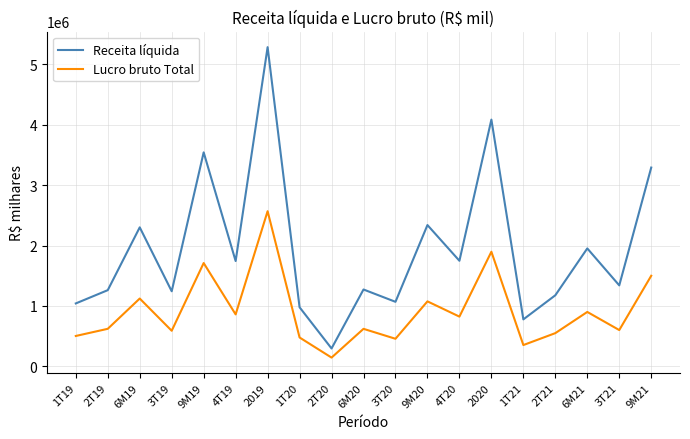

Is the value of Lucro bruto Total at 2019 greater than the value of Receita líquida at 2T19?

Yes